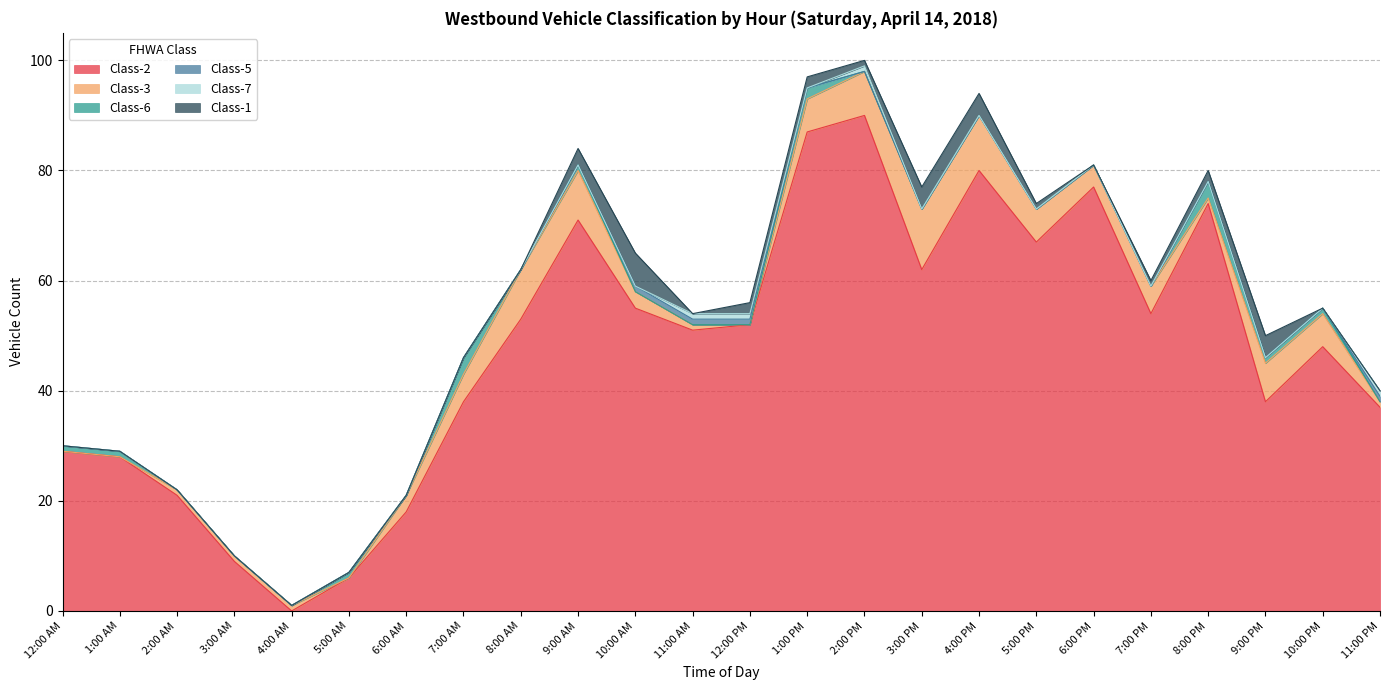

Reading right to left, what are all the values shown in this chart?

Class-2: 11:00 PM=37	10:00 PM=48	9:00 PM=38	8:00 PM=74	7:00 PM=54	6:00 PM=77	5:00 PM=67	4:00 PM=80	3:00 PM=62	2:00 PM=90	1:00 PM=87	12:00 PM=52	11:00 AM=51	10:00 AM=55	9:00 AM=71	8:00 AM=53	7:00 AM=38	6:00 AM=18	5:00 AM=6	4:00 AM=0	3:00 AM=9	2:00 AM=21	1:00 AM=28	12:00 AM=29
Class-3: 11:00 PM=1	10:00 PM=6	9:00 PM=7	8:00 PM=1	7:00 PM=5	6:00 PM=4	5:00 PM=6	4:00 PM=10	3:00 PM=11	2:00 PM=8	1:00 PM=6	12:00 PM=0	11:00 AM=1	10:00 AM=3	9:00 AM=9	8:00 AM=9	7:00 AM=5	6:00 AM=3	5:00 AM=0	4:00 AM=1	3:00 AM=1	2:00 AM=1	1:00 AM=0	12:00 AM=0
Class-6: 11:00 PM=0	10:00 PM=1	9:00 PM=1	8:00 PM=3	7:00 PM=0	6:00 PM=0	5:00 PM=0	4:00 PM=0	3:00 PM=0	2:00 PM=0	1:00 PM=2	12:00 PM=0	11:00 AM=0	10:00 AM=0	9:00 AM=1	8:00 AM=0	7:00 AM=3	6:00 AM=0	5:00 AM=1	4:00 AM=0	3:00 AM=0	2:00 AM=0	1:00 AM=1	12:00 AM=1
Class-5: 11:00 PM=1	10:00 PM=0	9:00 PM=0	8:00 PM=0	7:00 PM=0	6:00 PM=0	5:00 PM=0	4:00 PM=0	3:00 PM=0	2:00 PM=0	1:00 PM=0	12:00 PM=1	11:00 AM=1	10:00 AM=1	9:00 AM=0	8:00 AM=0	7:00 AM=0	6:00 AM=0	5:00 AM=0	4:00 AM=0	3:00 AM=0	2:00 AM=0	1:00 AM=0	12:00 AM=0
Class-7: 11:00 PM=1	10:00 PM=0	9:00 PM=0	8:00 PM=0	7:00 PM=0	6:00 PM=0	5:00 PM=0	4:00 PM=0	3:00 PM=0	2:00 PM=1	1:00 PM=0	12:00 PM=1	11:00 AM=1	10:00 AM=0	9:00 AM=0	8:00 AM=0	7:00 AM=0	6:00 AM=0	5:00 AM=0	4:00 AM=0	3:00 AM=0	2:00 AM=0	1:00 AM=0	12:00 AM=0
Class-1: 11:00 PM=0	10:00 PM=0	9:00 PM=4	8:00 PM=2	7:00 PM=1	6:00 PM=0	5:00 PM=1	4:00 PM=4	3:00 PM=4	2:00 PM=1	1:00 PM=2	12:00 PM=2	11:00 AM=0	10:00 AM=6	9:00 AM=3	8:00 AM=0	7:00 AM=0	6:00 AM=0	5:00 AM=0	4:00 AM=0	3:00 AM=0	2:00 AM=0	1:00 AM=0	12:00 AM=0